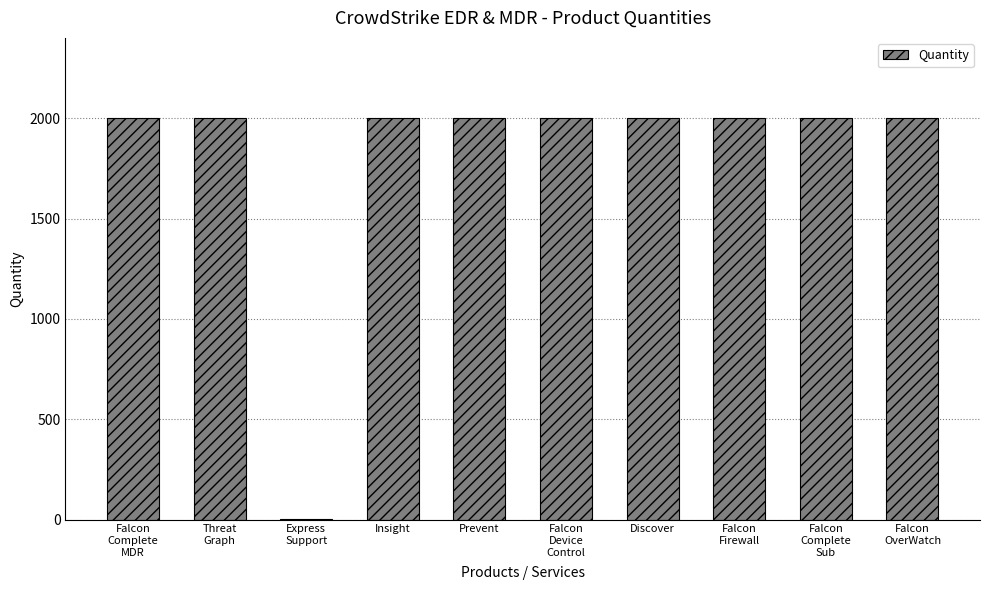

What is the approximate value at Prevent, to the nearest 50?

2000